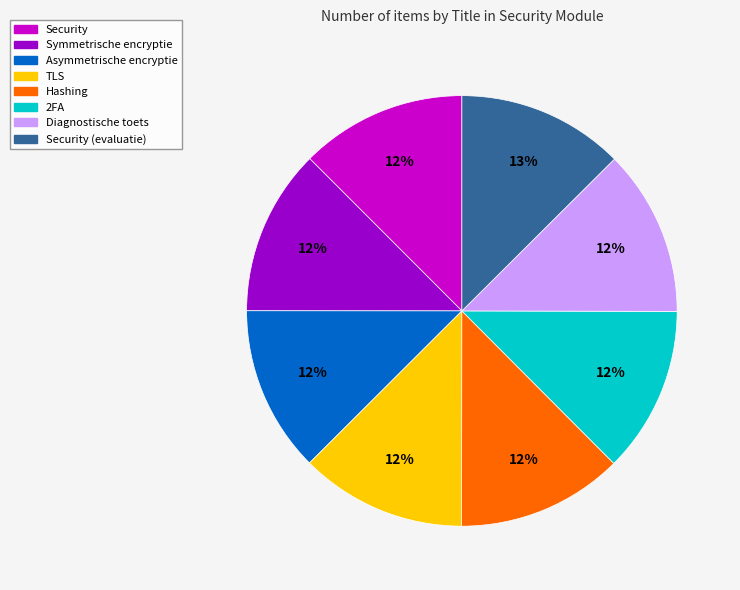

What percentage is the 2FA slice, to the nearest percent?

12%